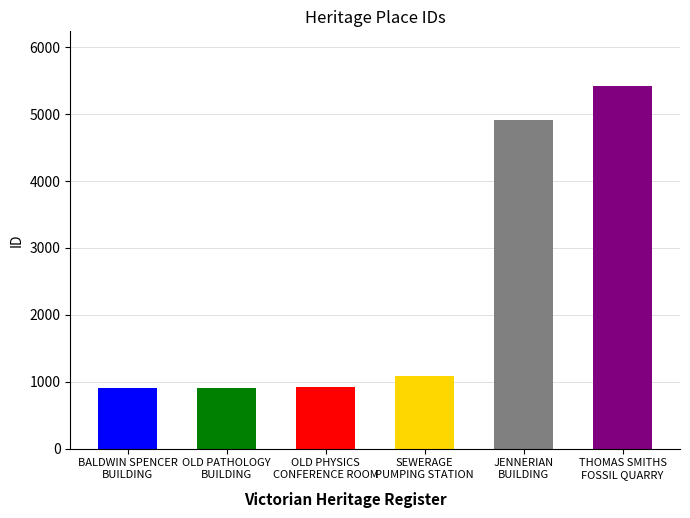

Rank the categories by value from lowest to highest.

BALDWIN SPENCER
BUILDING, OLD PATHOLOGY
BUILDING, OLD PHYSICS
CONFERENCE ROOM, SEWERAGE
PUMPING STATION, JENNERIAN
BUILDING, THOMAS SMITHS
FOSSIL QUARRY